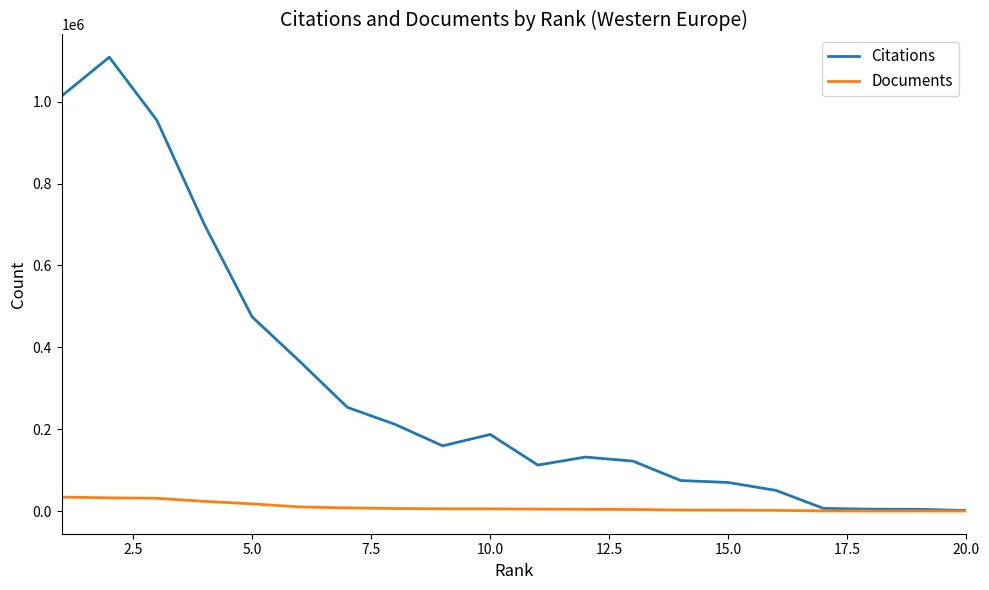

How many lines are shown in the chart?

2